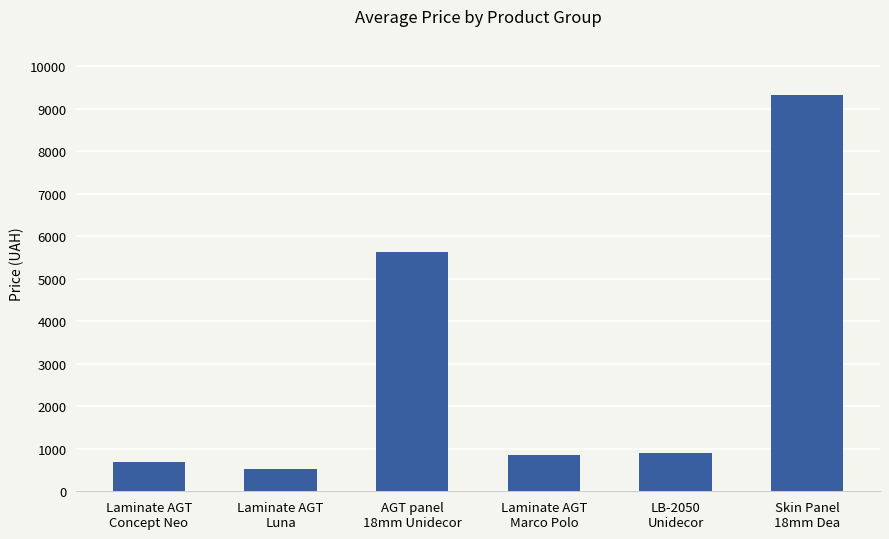

Reading right to left, what are all the values shown in this chart?

9321.4	889.9	842.8	5636.0	535.4	689.1